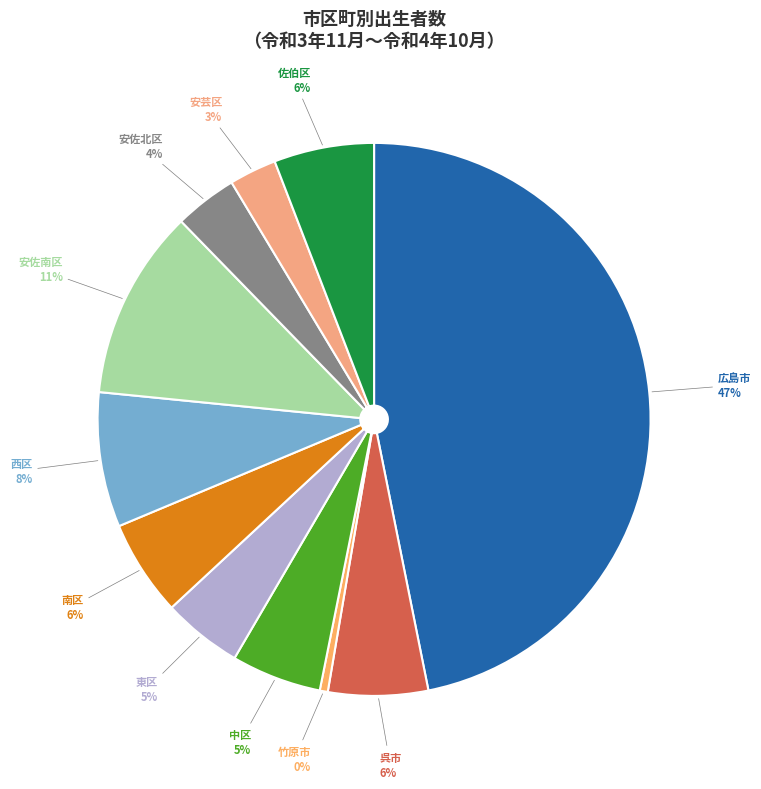

To the nearest percent, what is the average slice percentage?

9%